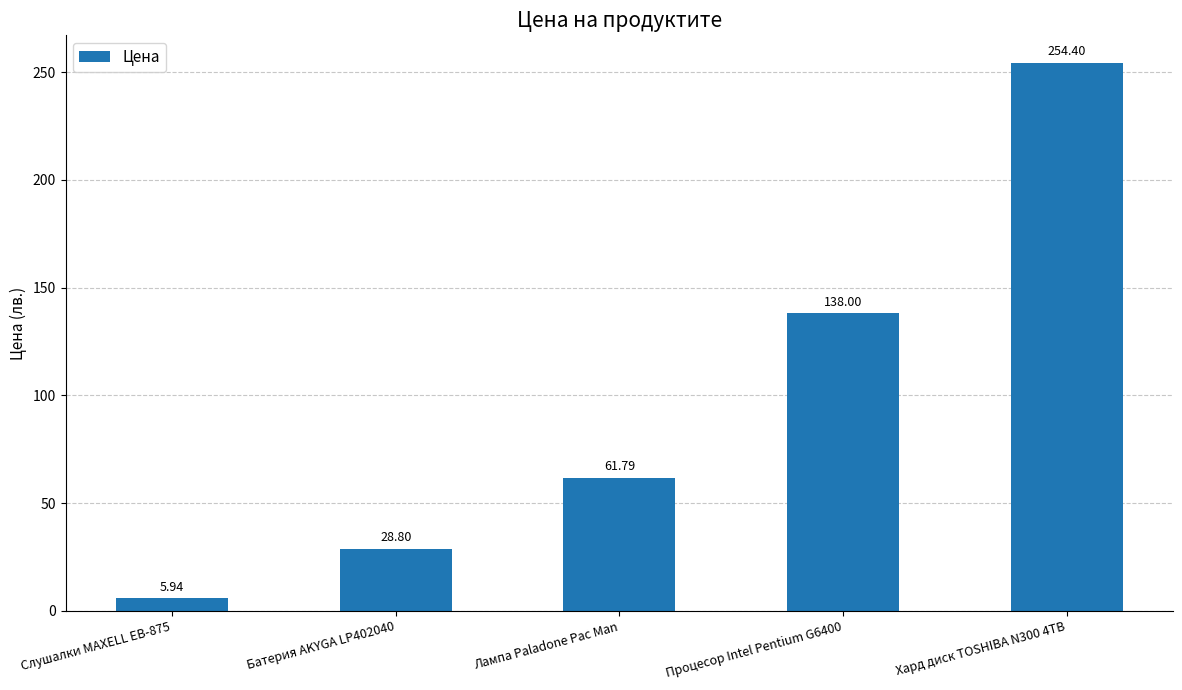

What is the change in value from Процесор Intel Pentium G6400 to Хард диск TOSHIBA N300 4TB?

+116.4